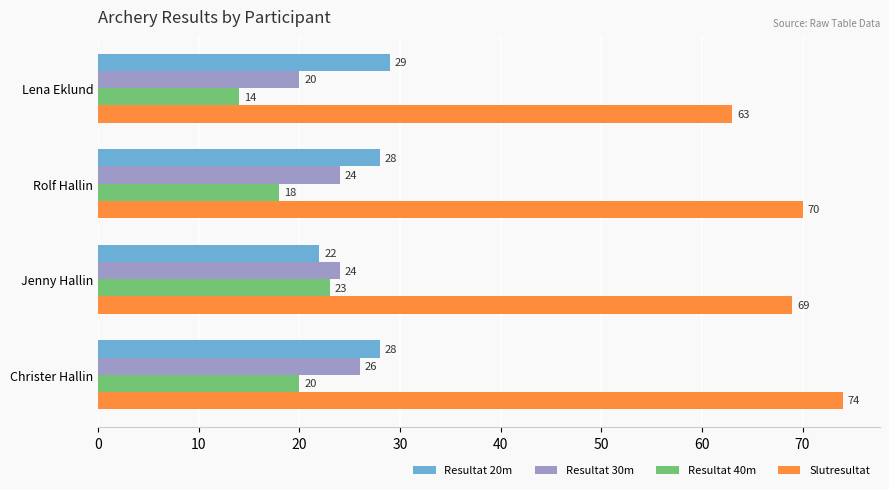

Which series has the widest spread of values?

Slutresultat